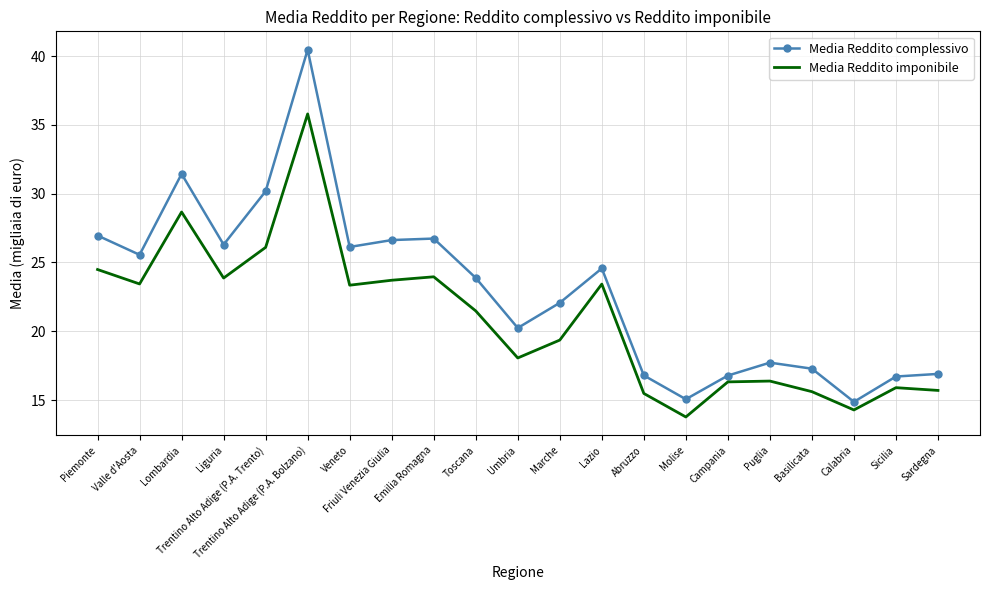

At how many categories does at least one series exceed 31?

2